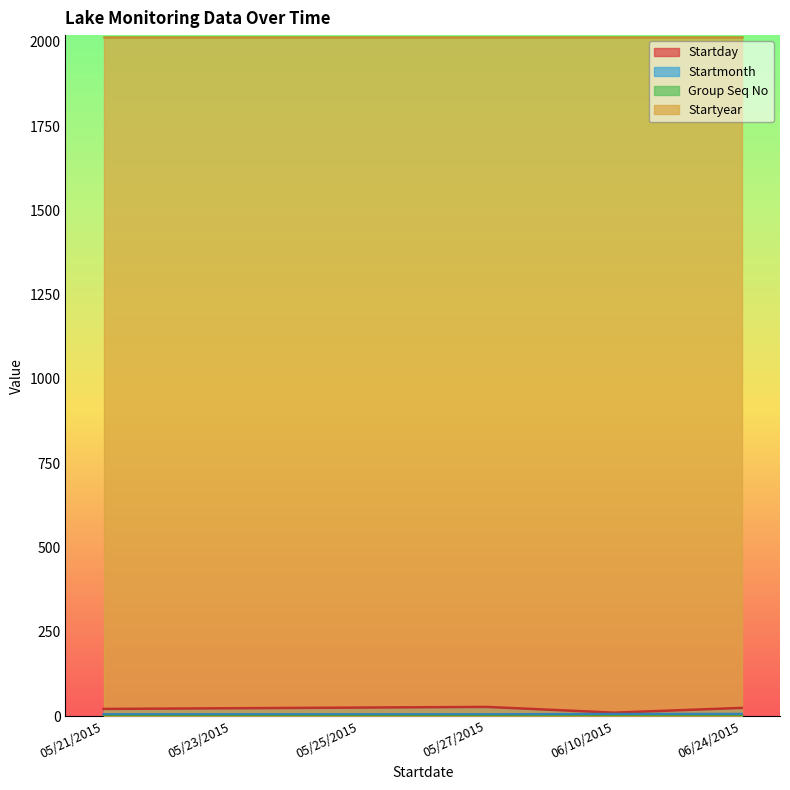

How many values in the Startday series exceed 24?

2